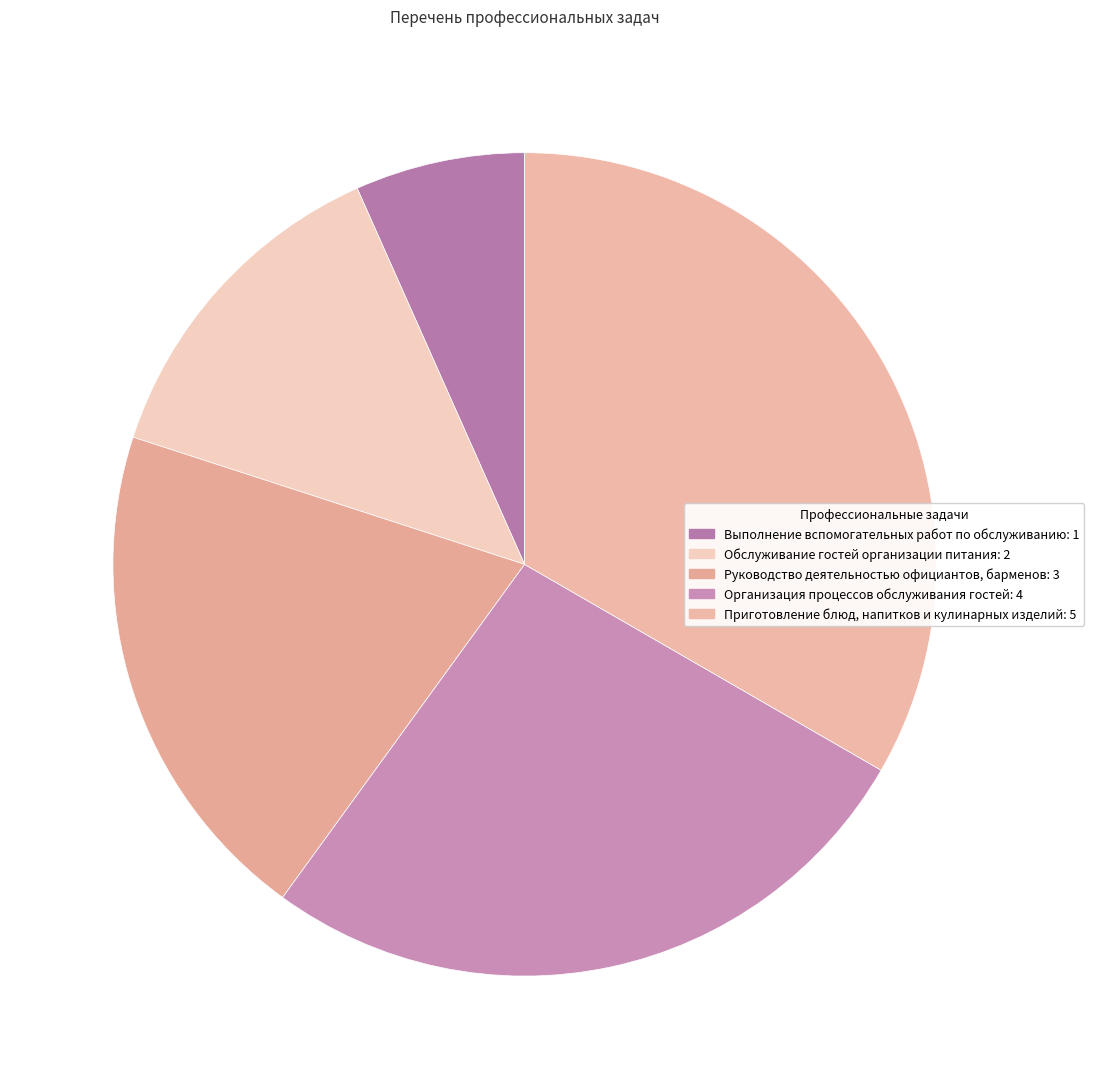

Combined, what portion of the pie is Выполнение вспомогательных работ по обслуживанию and Обслуживание гостей организации питания?

20.0%